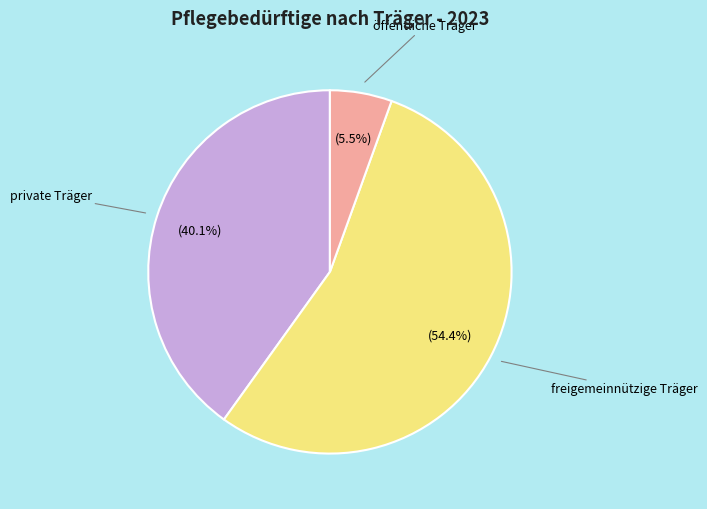

Is there a majority slice in this chart?

Yes